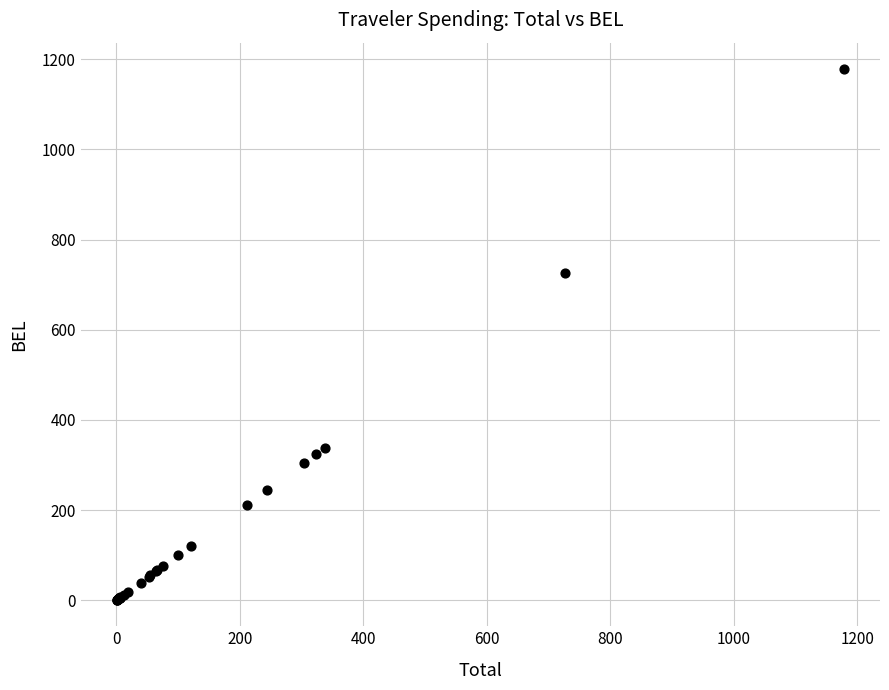

What Y value in the scatter plot is closest to 589?

726.7